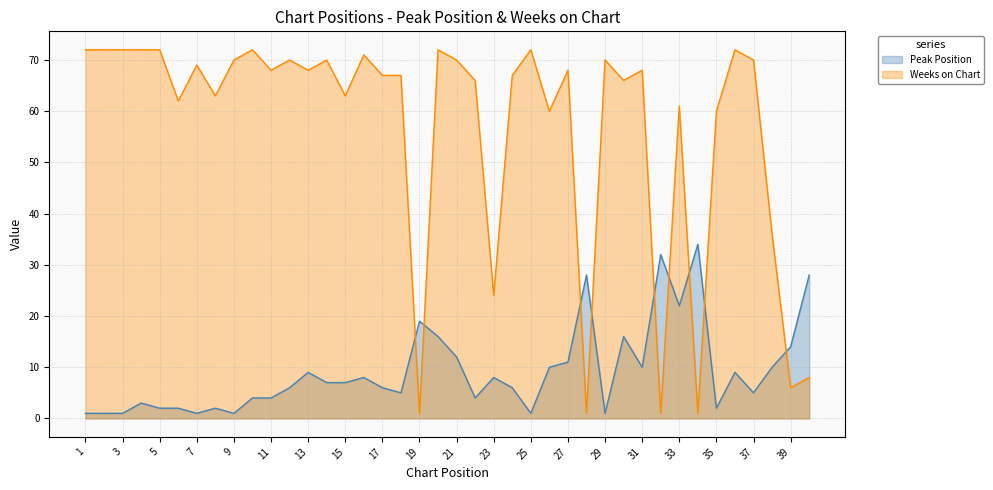

The value of Peak Position at 38 is 10. True or false?

True